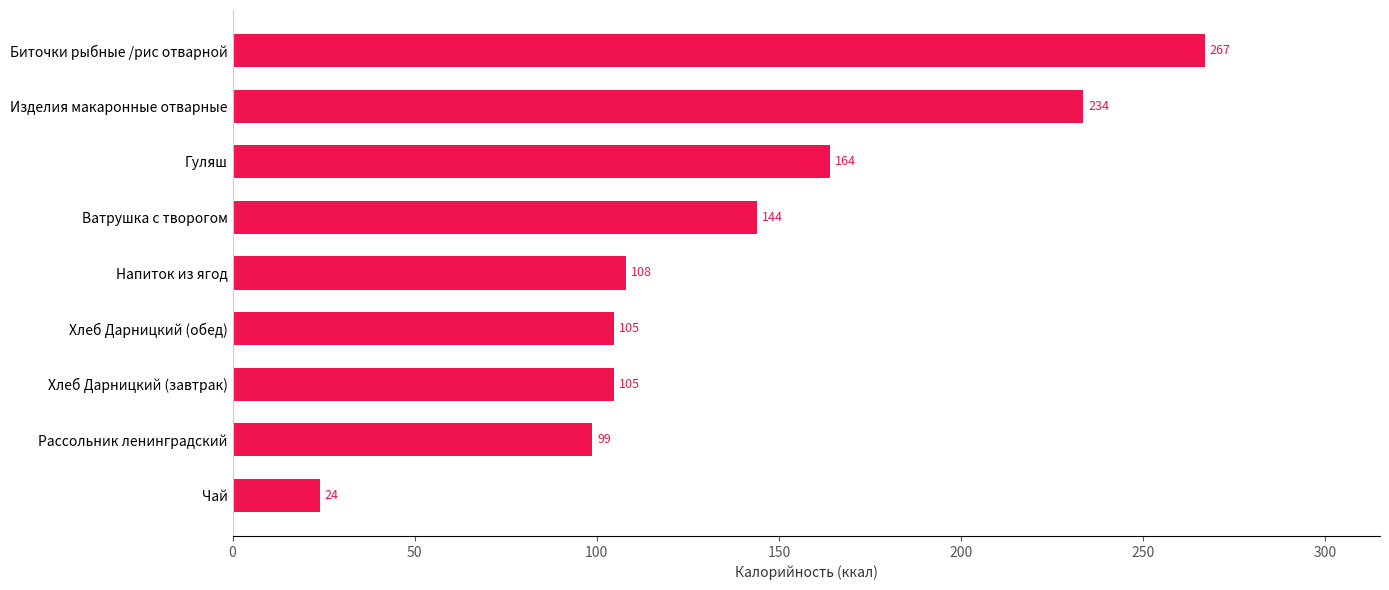

What is the smallest value displayed?

23.9